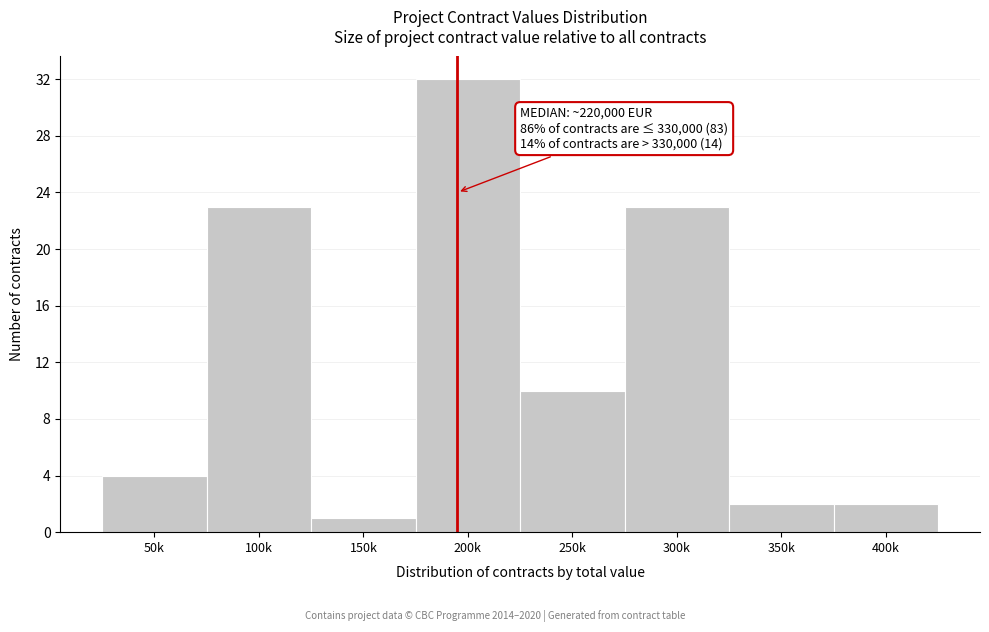

Reading left to right, transcribe all the data shown in this chart.

4	23	1	32	10	23	2	2